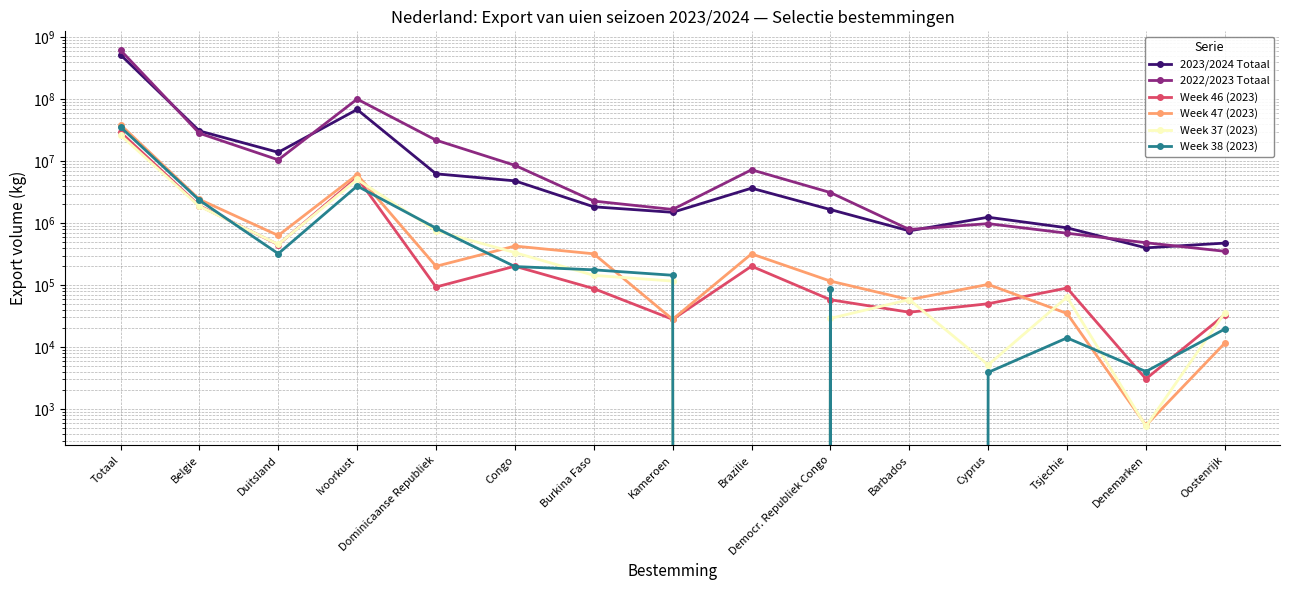

What is the label of the 10th point from the right?

Congo